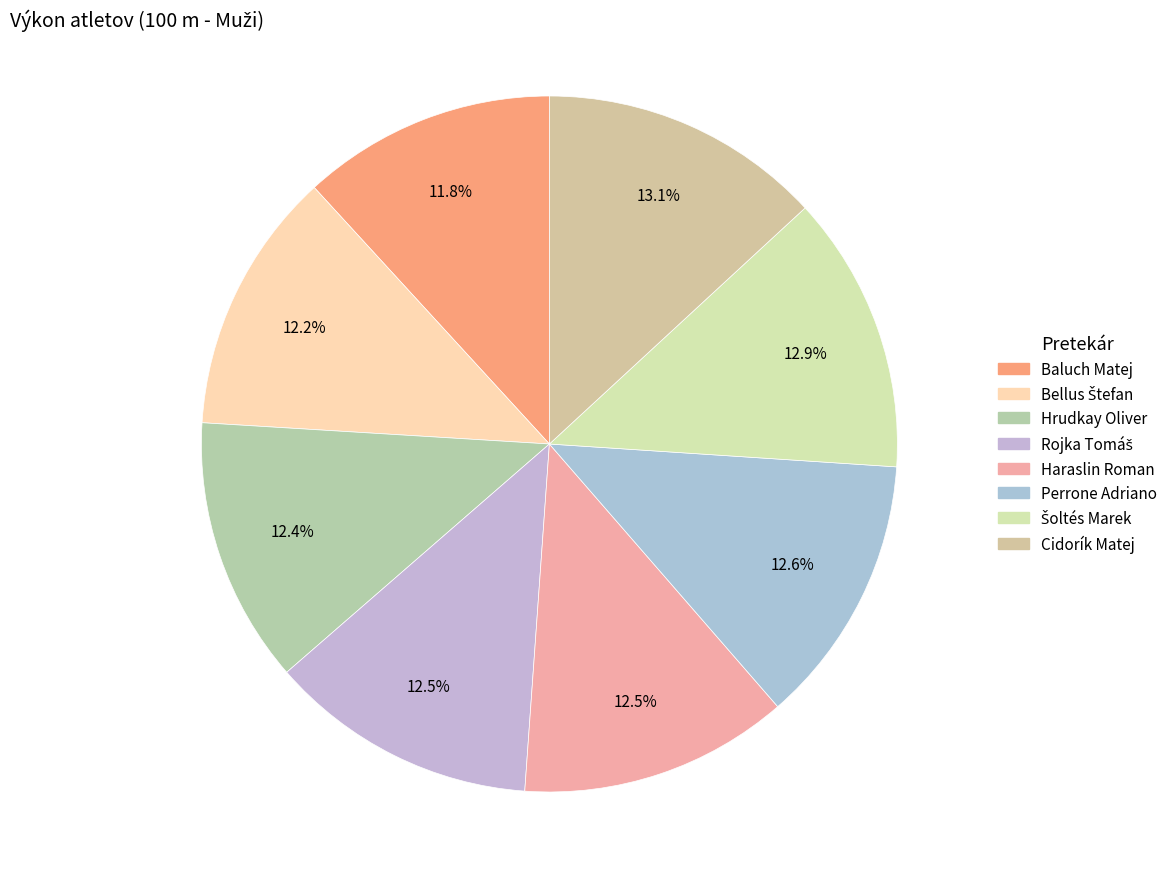

What percentage is the Hrudkay Oliver slice, to the nearest percent?

12%